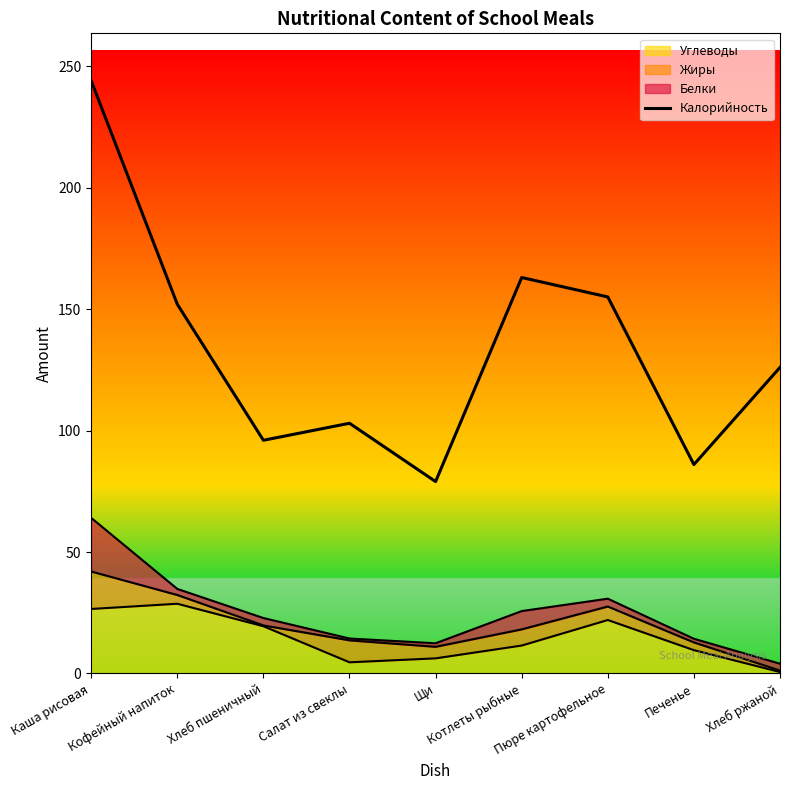

What is the smallest value displayed?

79